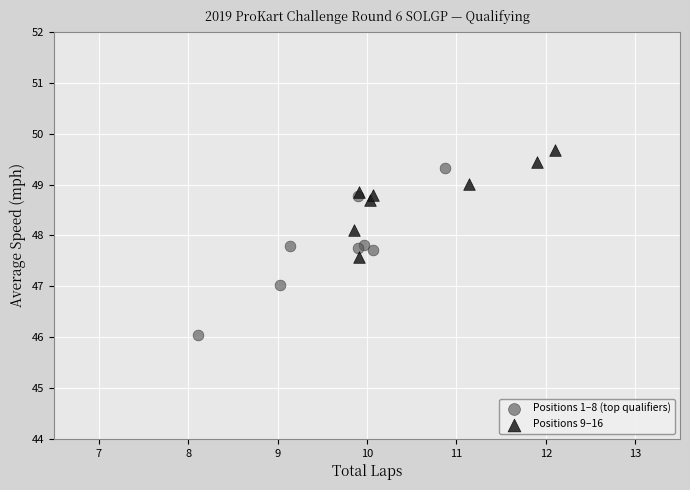

Which series contains the lowest Y value?

Positions 1–8 (top qualifiers)